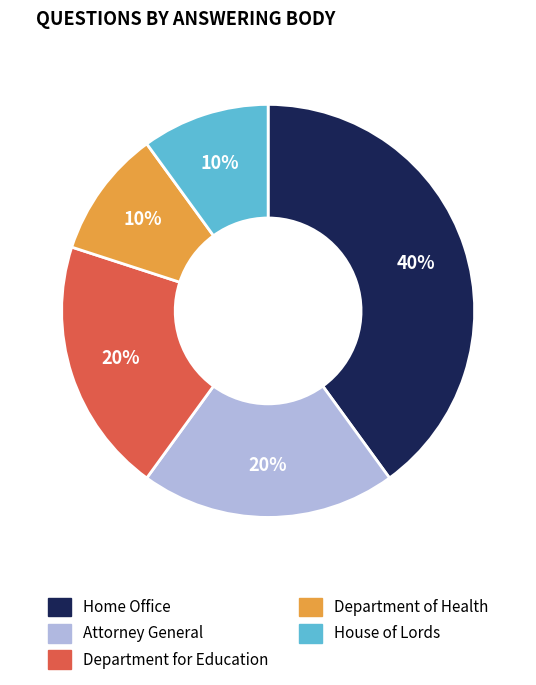

What is the largest slice in the pie chart?

Home Office